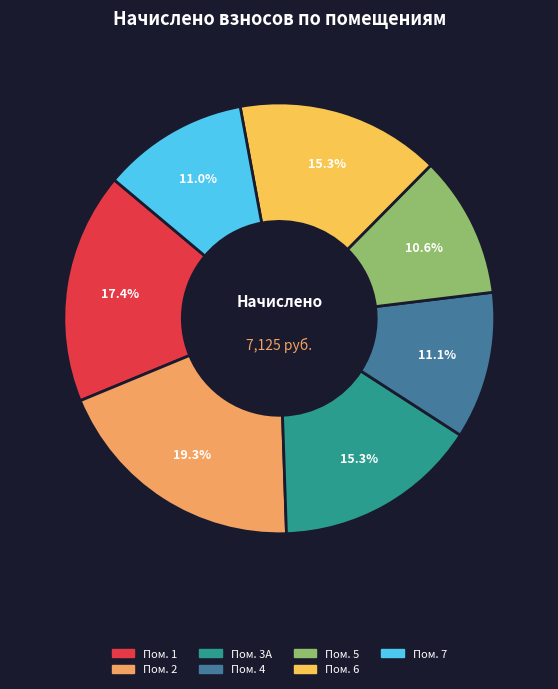

Is there a majority slice in this chart?

No